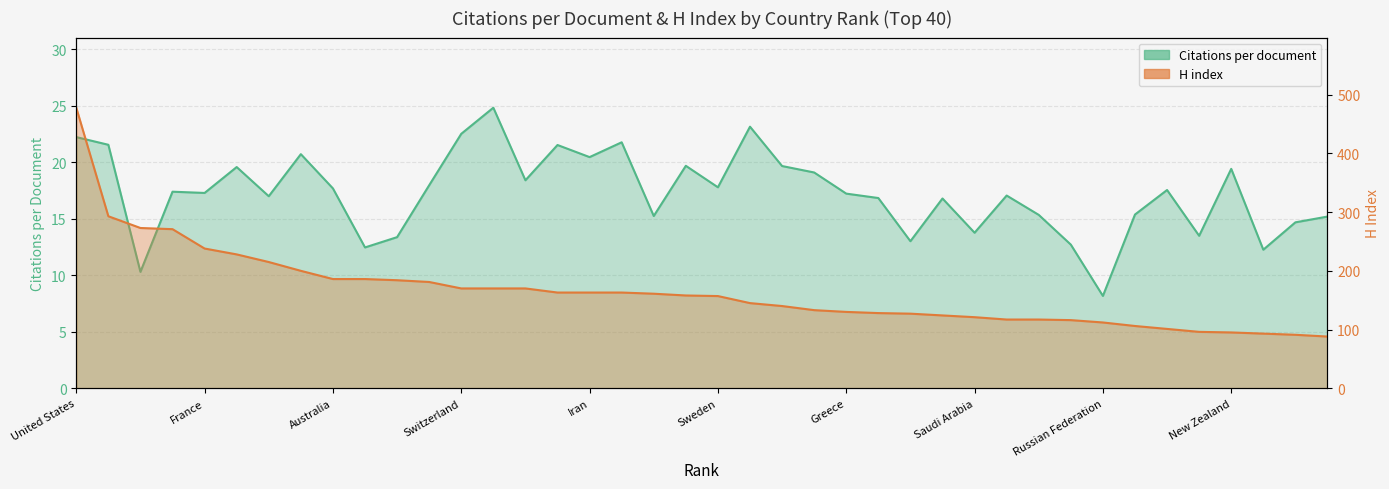

List the series in order of their overall mean, lowest first.

Citations per document, H index